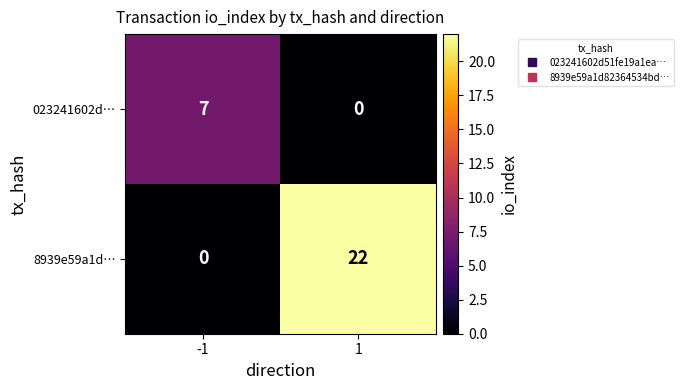

Reading left to right, list all the values displayed in this chart.

023241602d…: -1=7	1=0
8939e59a1d…: -1=0	1=22